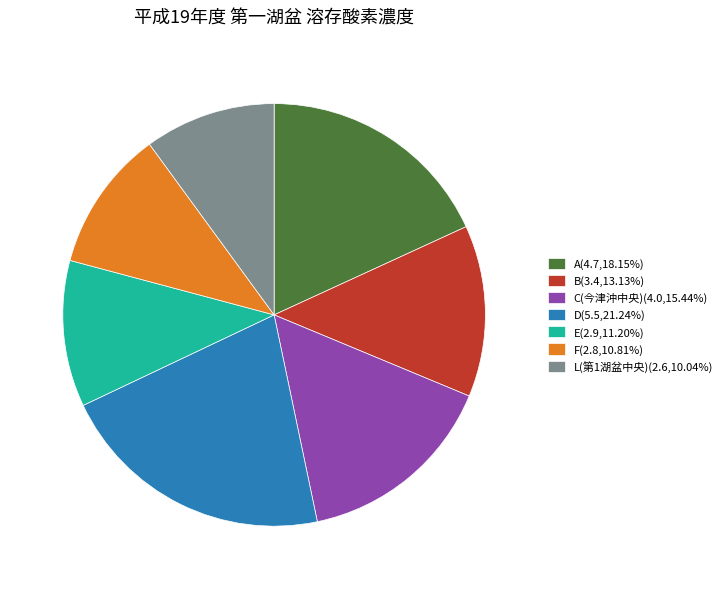

Is B the majority of the pie?

No